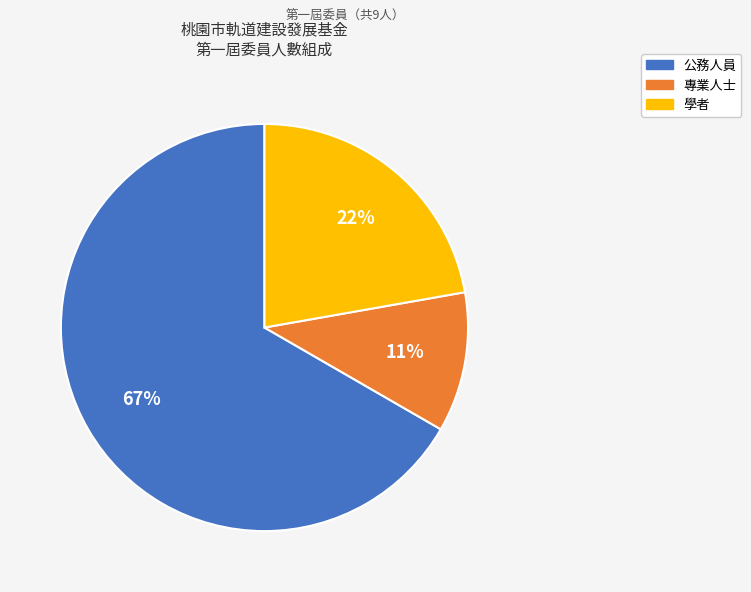

How many segments does this pie chart have?

3